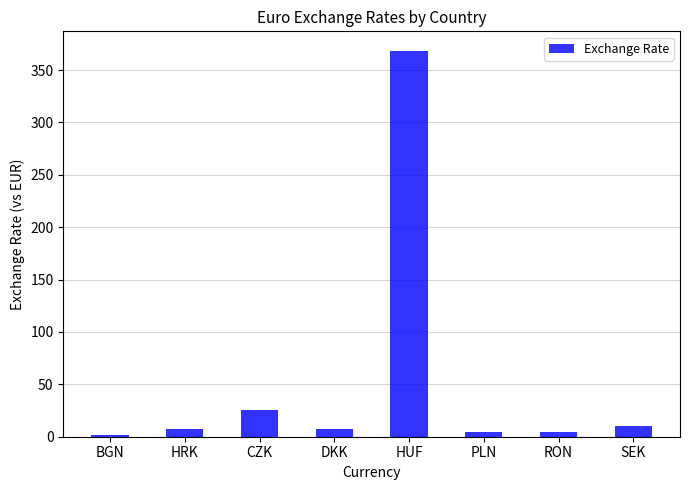

At which label is the value closest to 185?

CZK